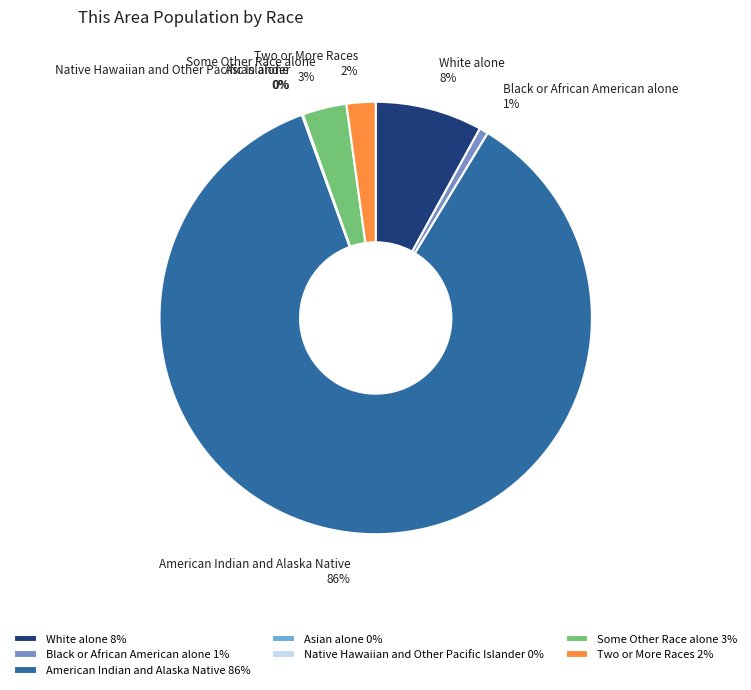

Is there any slice that represents more than half of the pie?

Yes